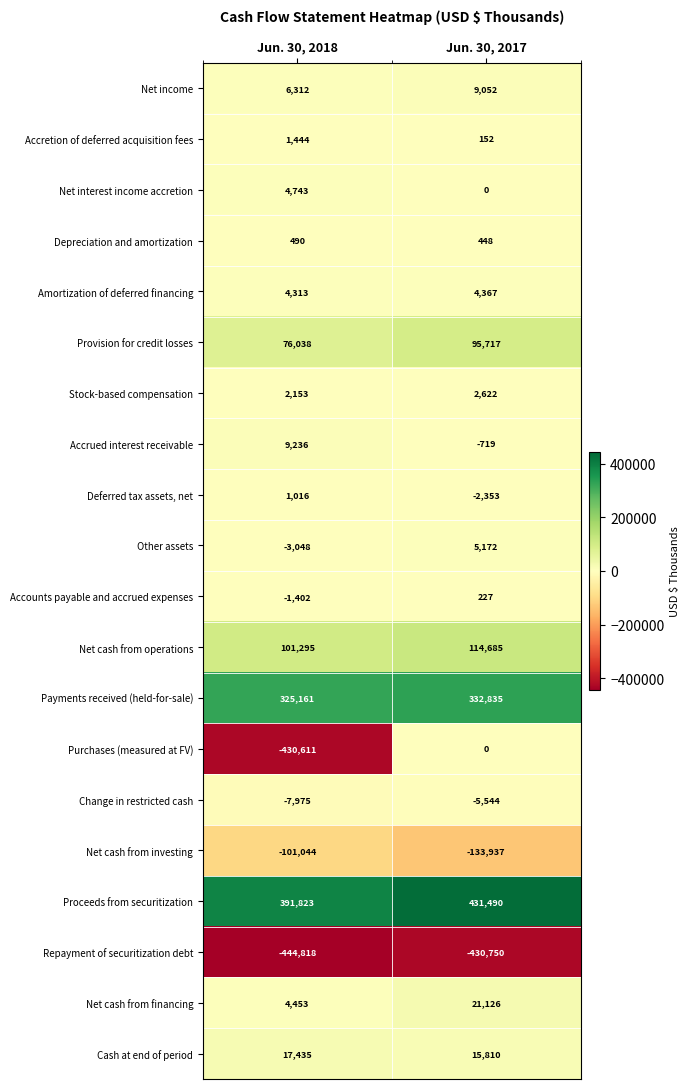

What value does the Accretion of deferred acquisition fees series have at Jun. 30, 2017, to the nearest 100?

200